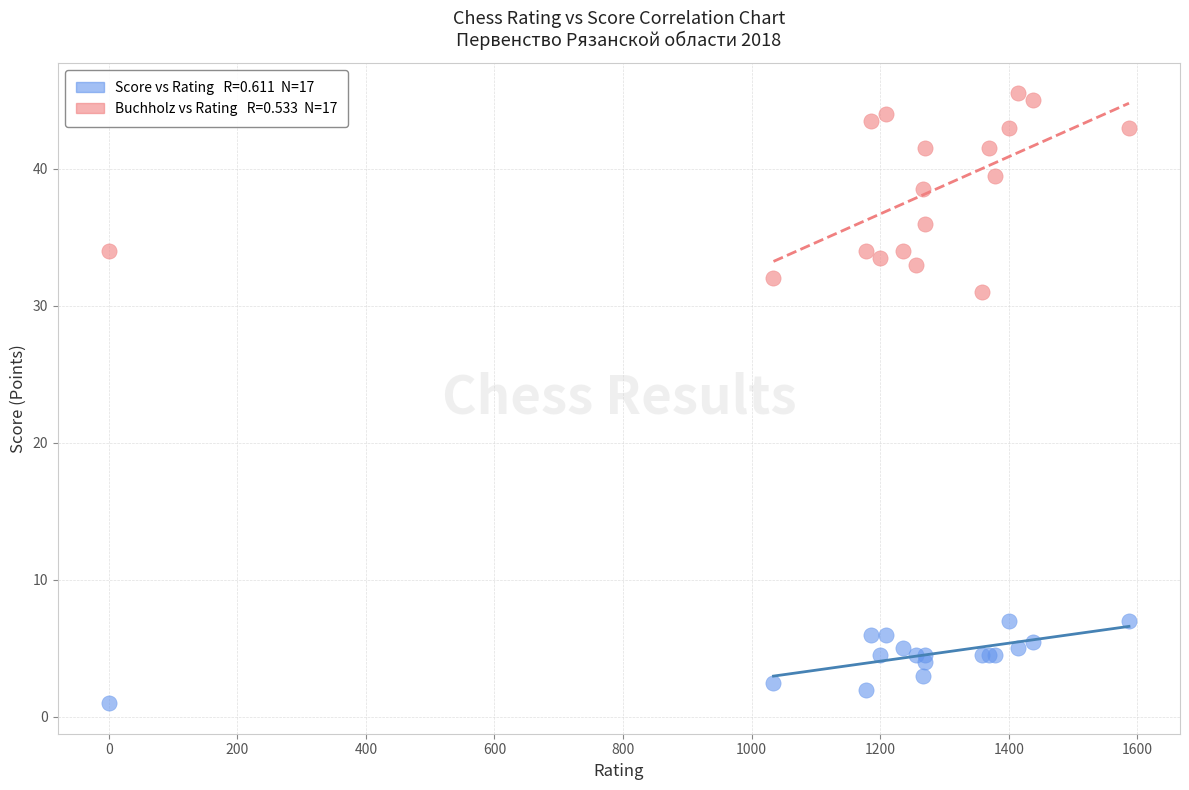

Across all series, what Y value is closest to 23?

31.0